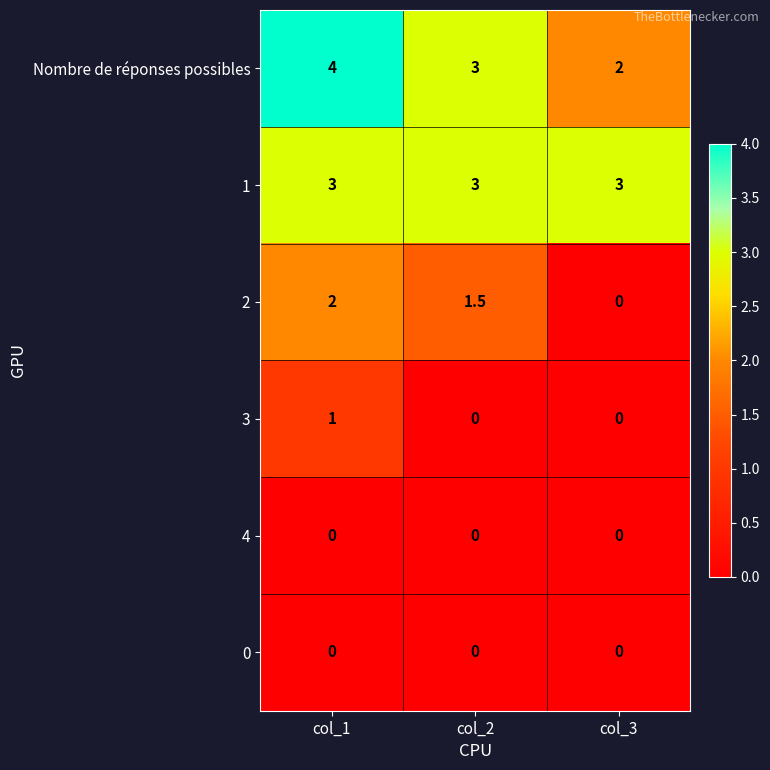

Count the number of data series in this chart.

6